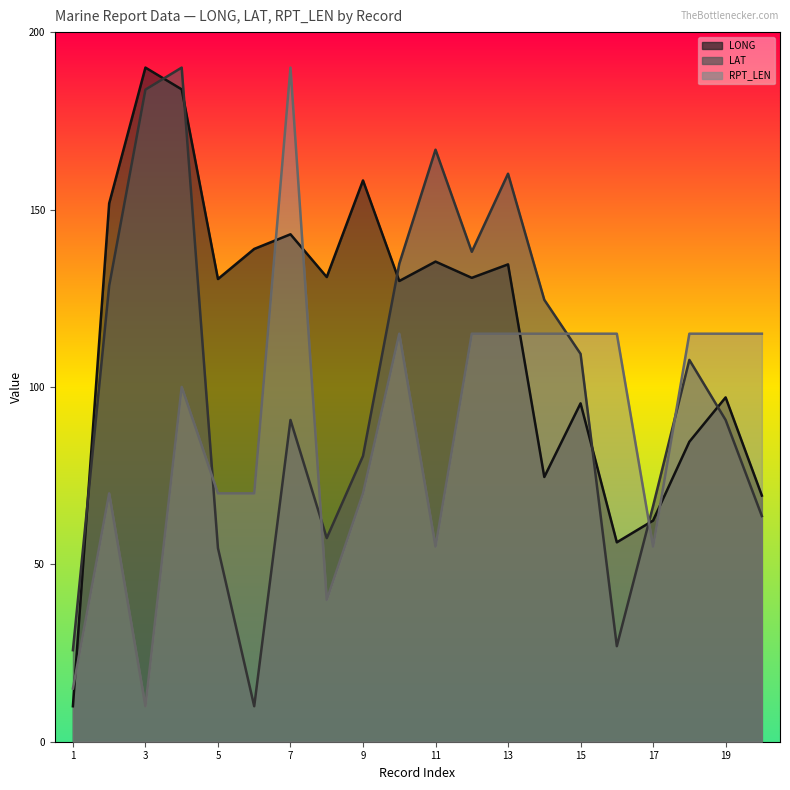

Which series has the largest total across all categories?

LONG